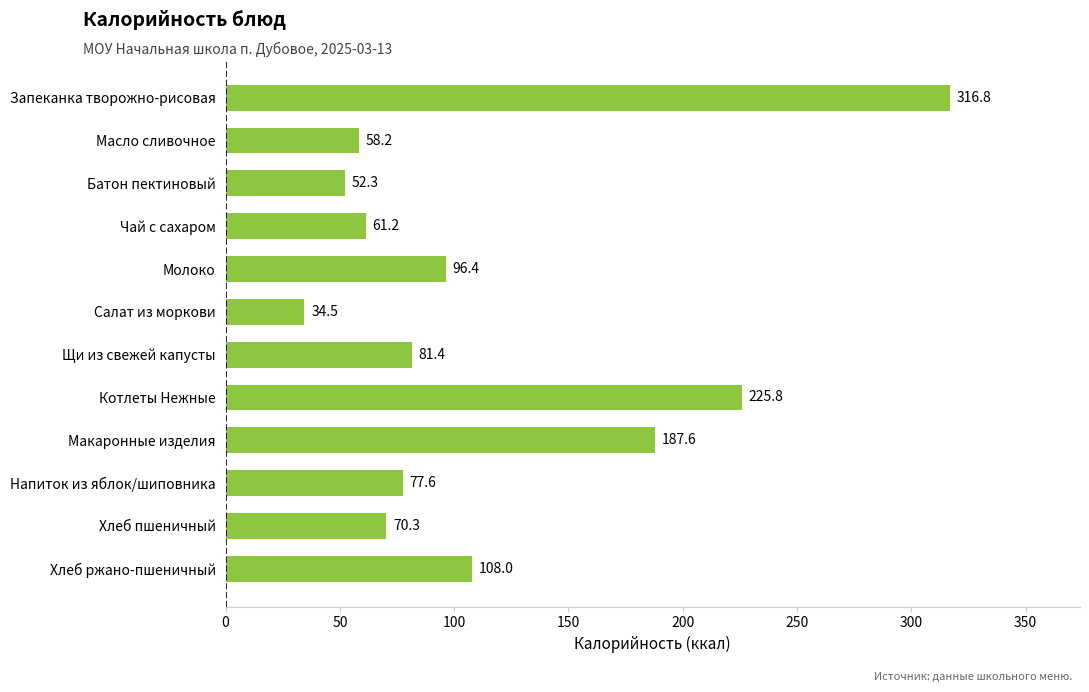

Count the number of values greater than 81.

6